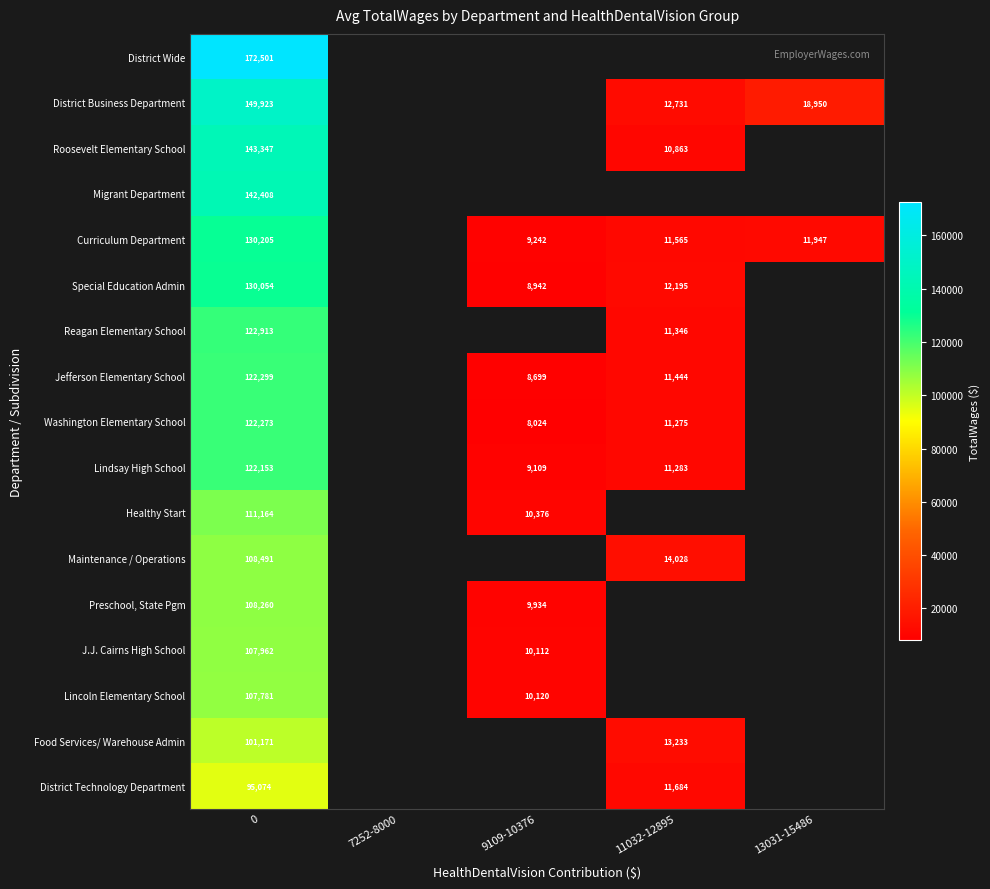

What is the maximum value shown in the chart?

172501.0